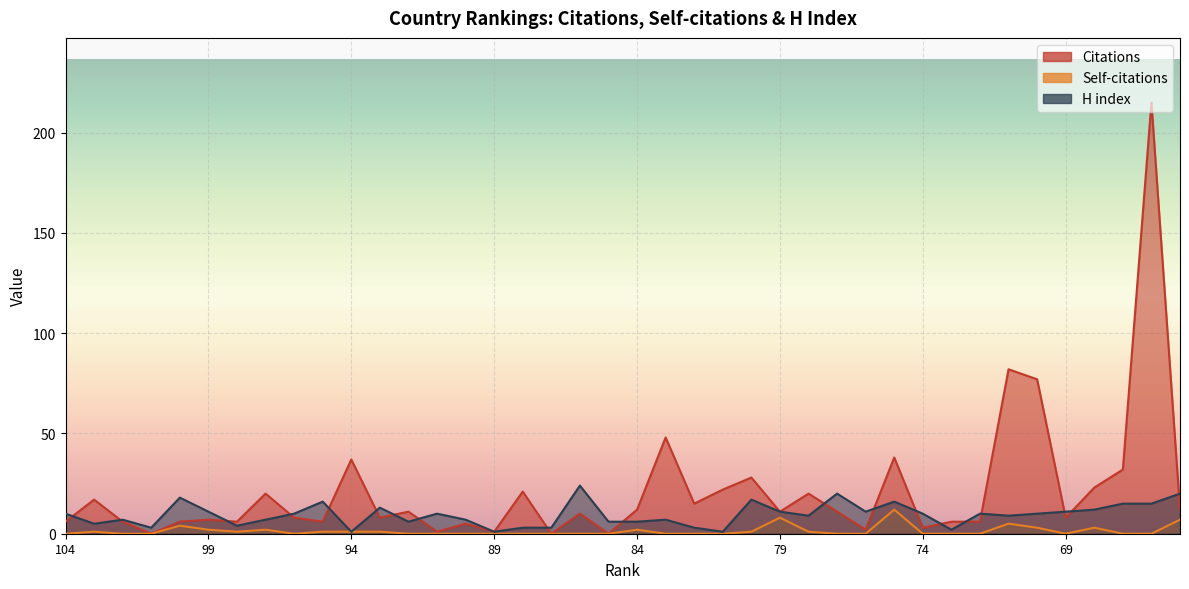

Reading left to right, what are all the values shown in this chart?

Citations: 104=6	103=17	102=6	101=0	100=6	99=7	98=6	97=20	96=8	95=6	94=37	93=8	92=11	91=1	90=5	89=1	88=21	87=0	86=10	85=0	84=12	83=48	82=15	81=22	80=28	79=11	78=20	77=11	76=2	75=38	74=3	73=6	72=6	71=82	70=77	69=8	68=23	67=32	66=215	65=12
Self-citations: 104=0	103=1	102=0	101=0	100=4	99=2	98=1	97=2	96=0	95=1	94=1	93=1	92=0	91=0	90=0	89=0	88=0	87=0	86=0	85=0	84=2	83=0	82=0	81=0	80=1	79=8	78=1	77=0	76=0	75=12	74=0	73=0	72=0	71=5	70=3	69=0	68=3	67=0	66=0	65=7
H index: 104=10	103=5	102=7	101=3	100=18	99=11	98=4	97=7	96=10	95=16	94=1	93=13	92=6	91=10	90=7	89=1	88=3	87=3	86=24	85=6	84=6	83=7	82=3	81=1	80=17	79=11	78=9	77=20	76=11	75=16	74=10	73=2	72=10	71=9	70=10	69=11	68=12	67=15	66=15	65=20